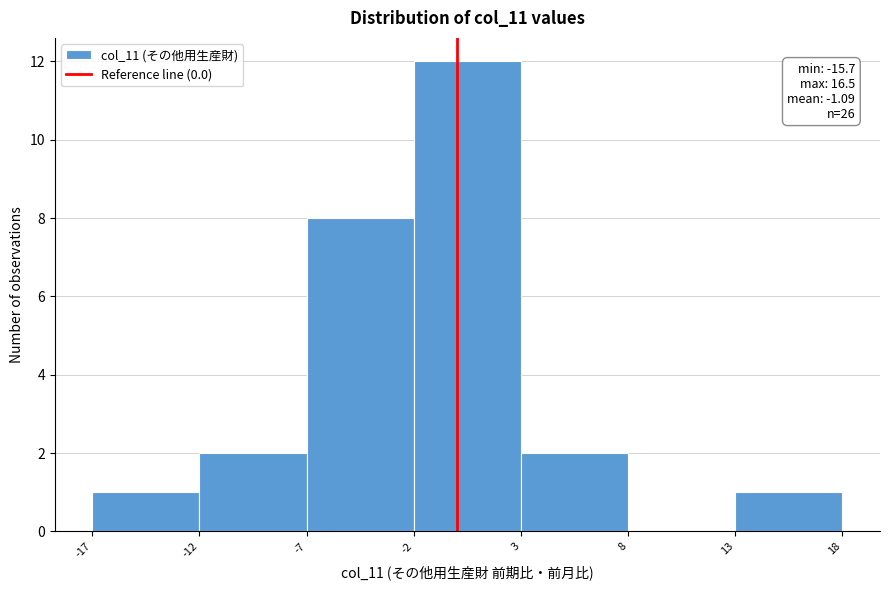

Which range on the x-axis has the tallest bar?

-2 to 3